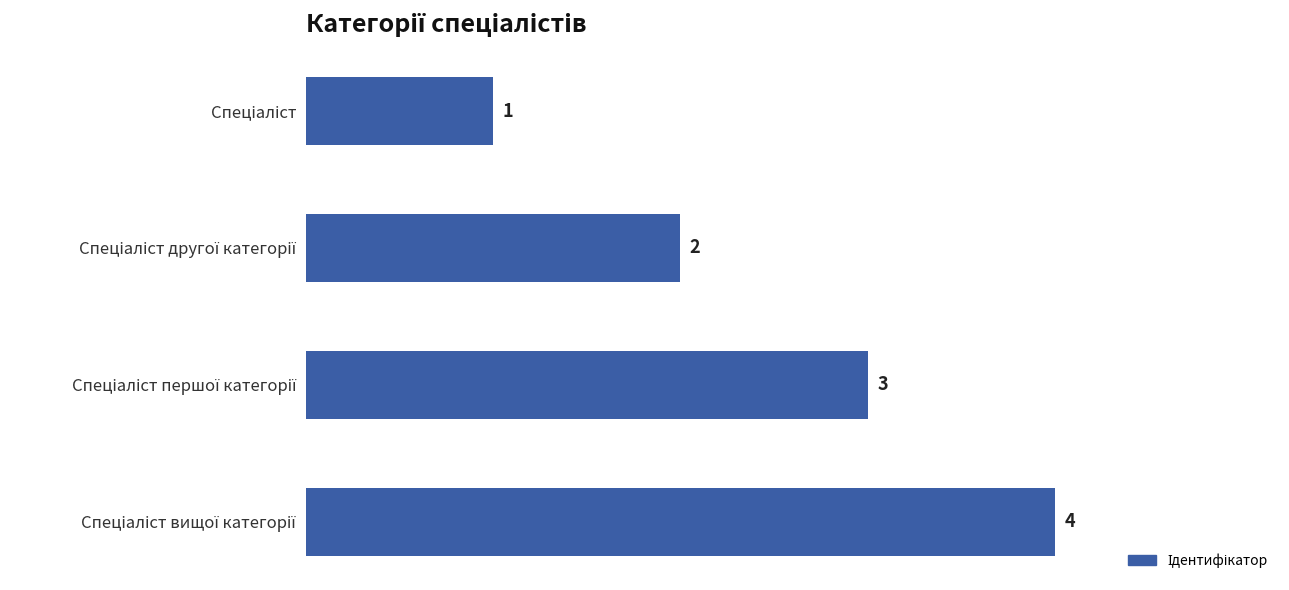

What is the greatest value displayed?

4